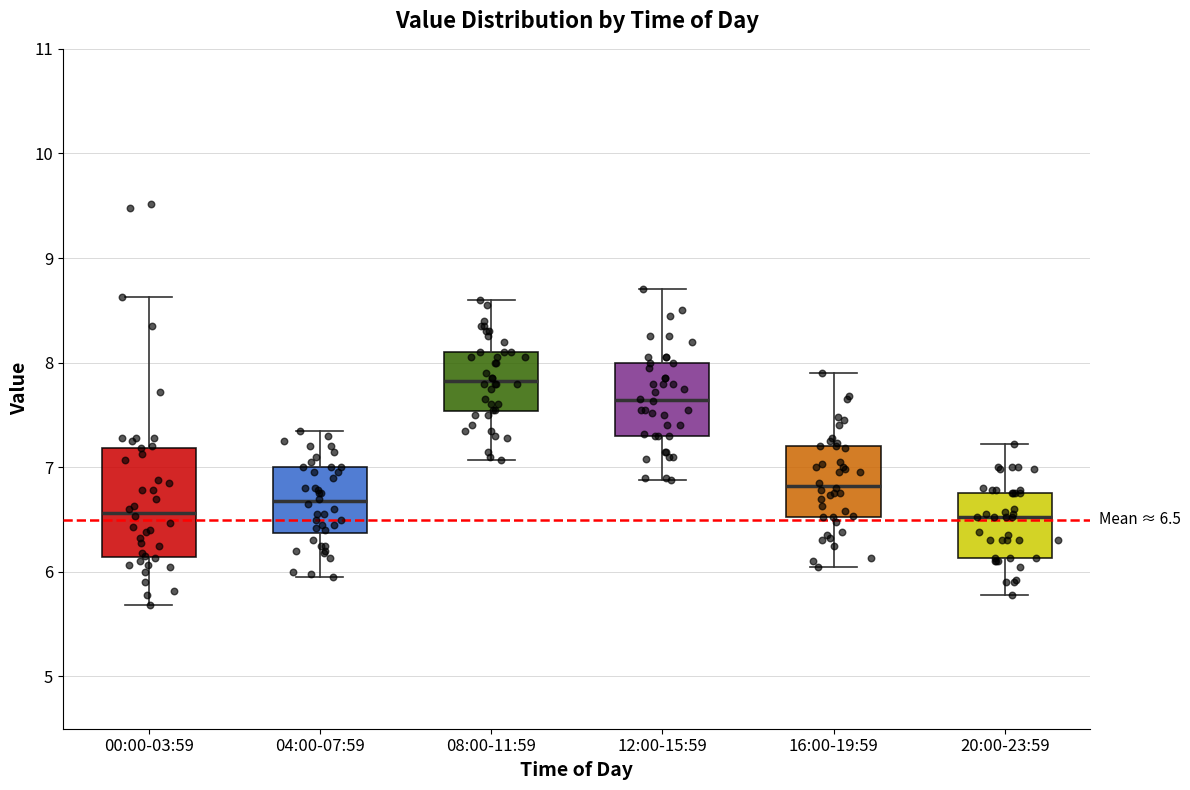

Which box has the highest median line?

08:00-11:59